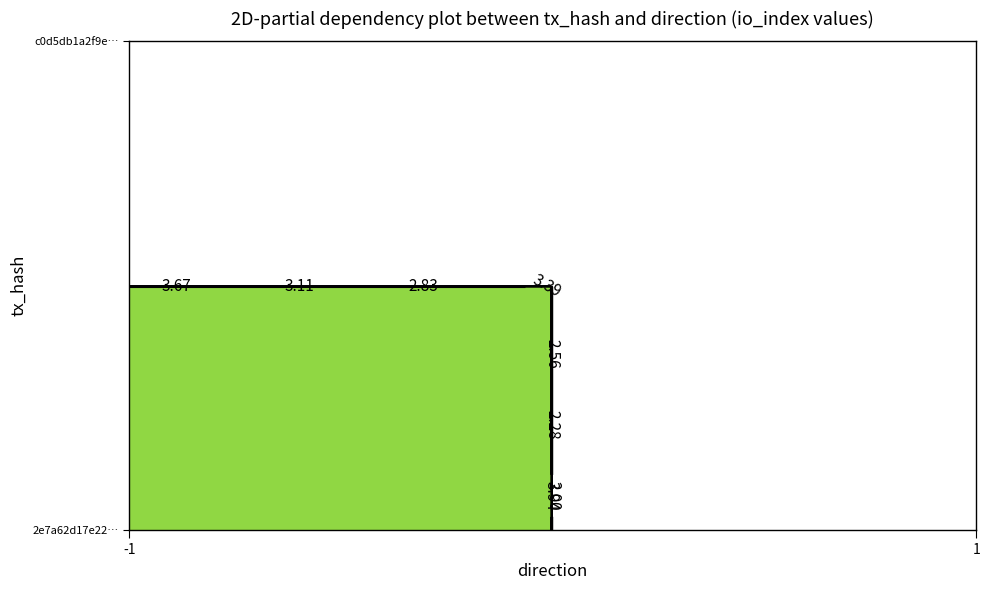

Which series has the largest total across all categories?

2e7a62d17e226fa6bbba69fcc71ca552fa7a20a